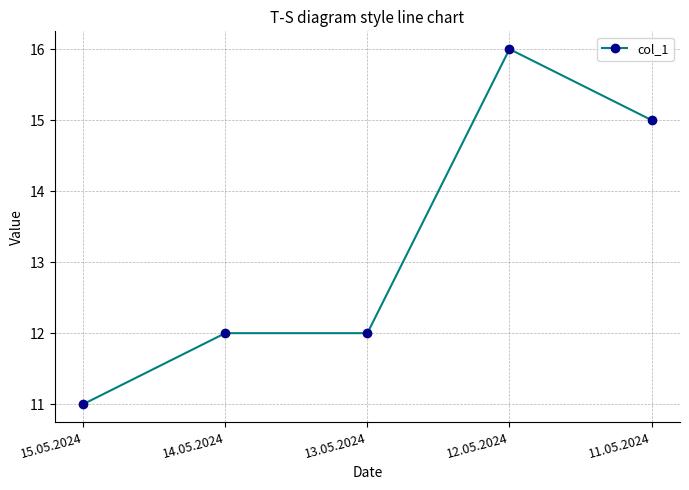

Is it true that the value at 14.05.2024 is 12?

True